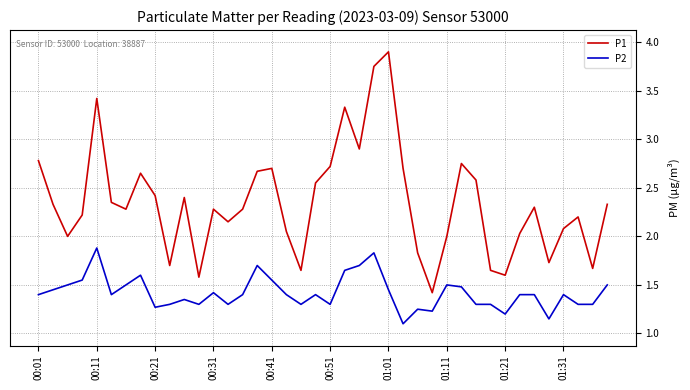

What is the difference between the second highest and minimum values in the P1 series?

2.3